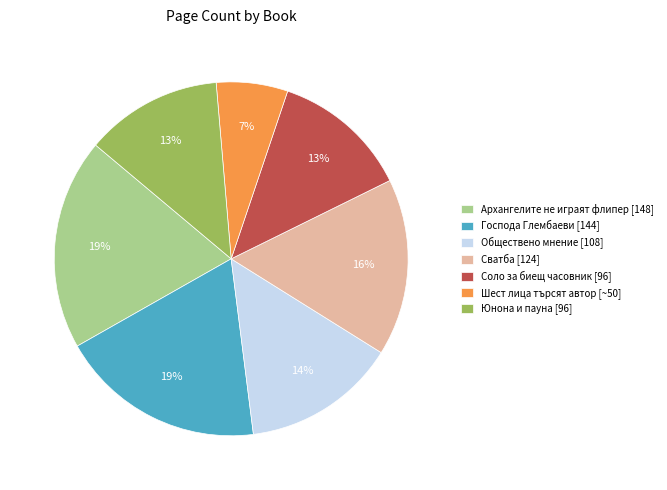

Is there any slice that represents more than half of the pie?

No